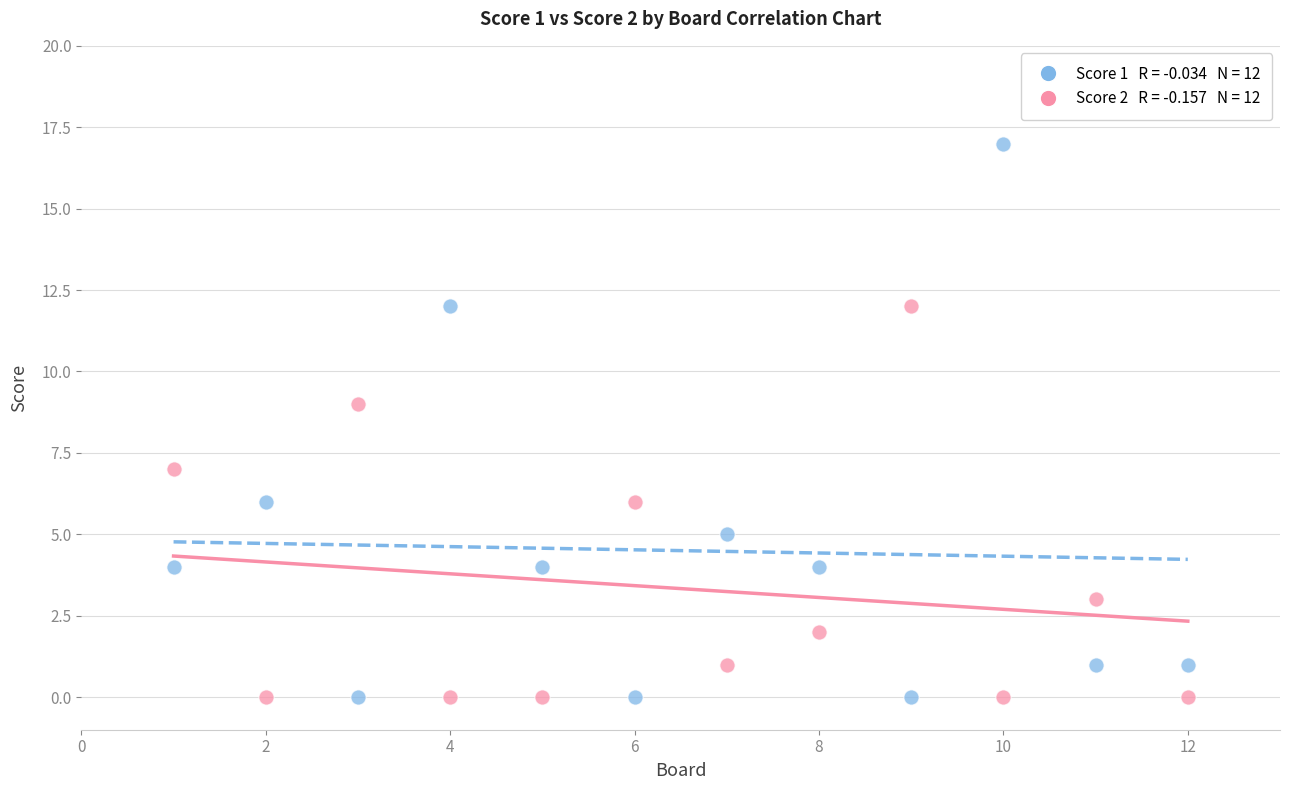

Across all data points, what is the range of Y values (max minus min)?

17